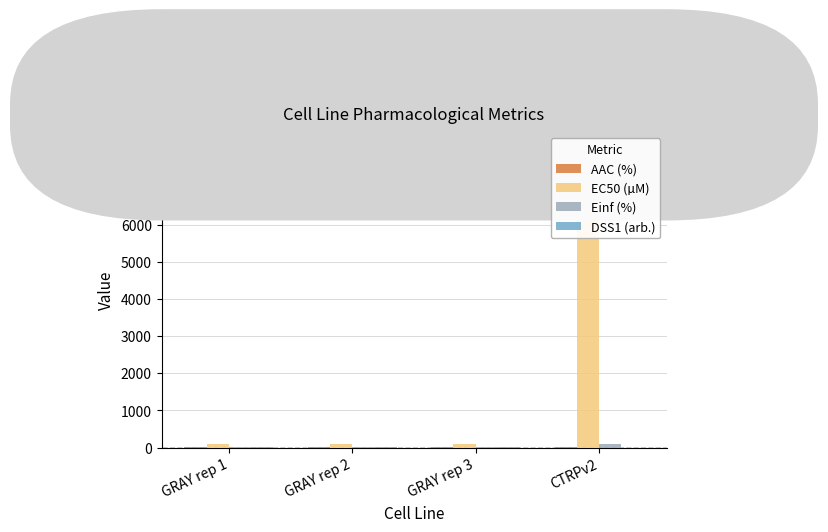

Reading left to right, transcribe all the data shown in this chart.

AAC (%): 20.4	19.2	20.6	3.4
EC50 (µM): 88.0	93.1	81.6	8080.0
Einf (%): 4.0	8.0	5.6	93.3
DSS1 (arb.): 0.2	0.2	0.2	0.0